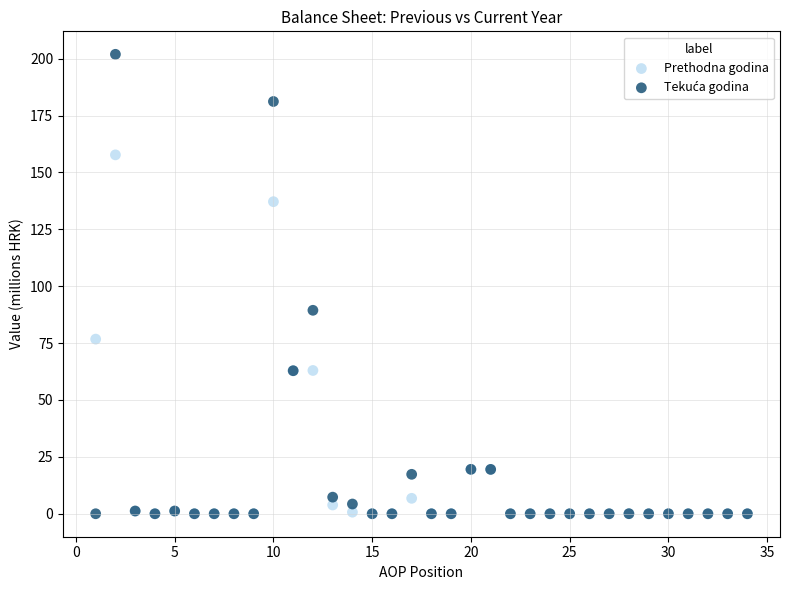

Across all series, what Y value is closest to 100?

89.4